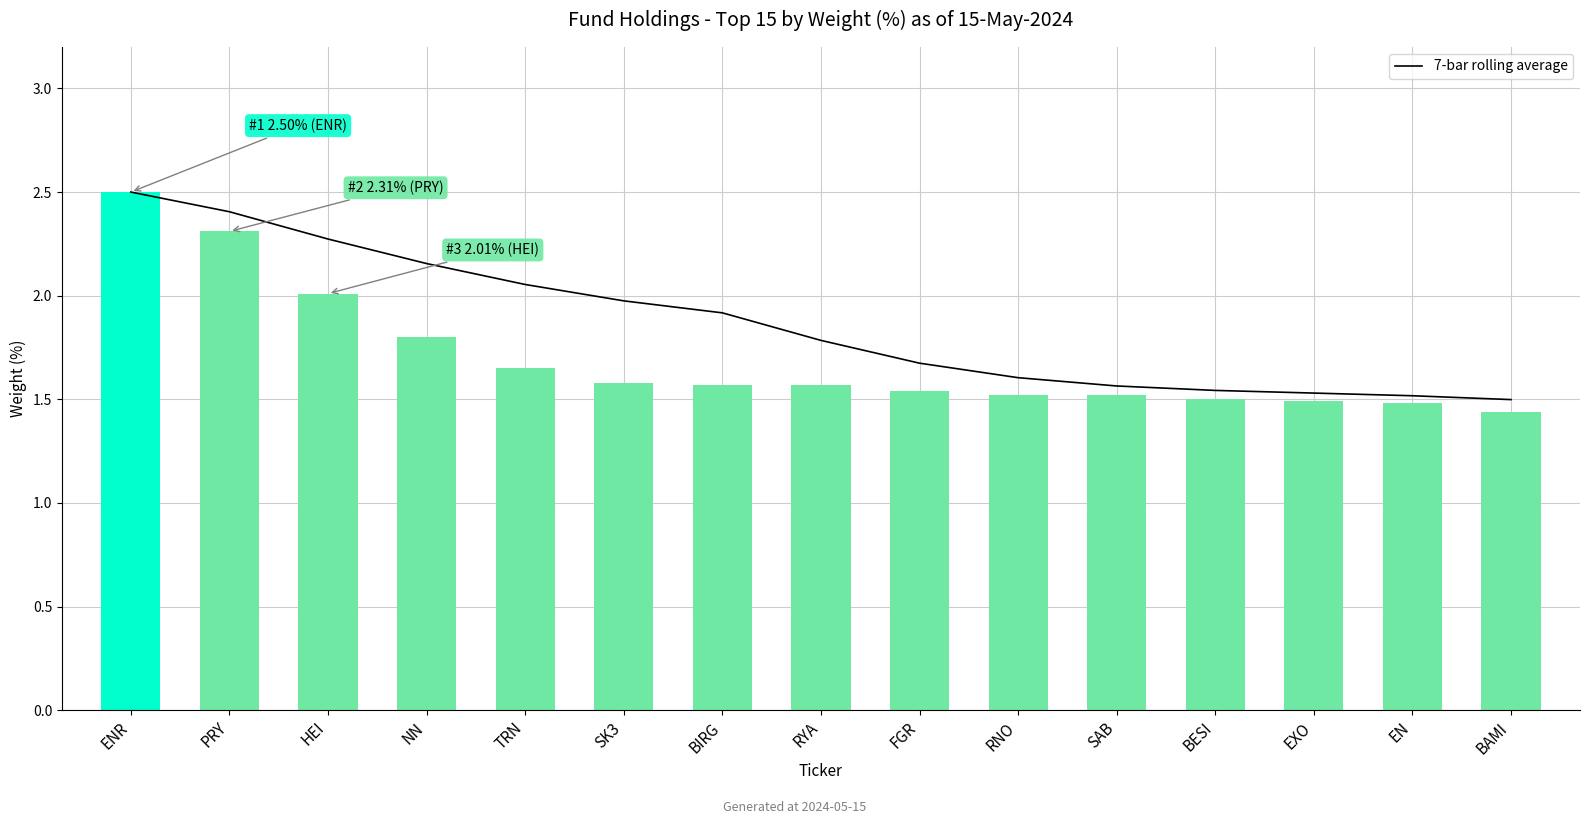

Does the chart contain any negative values?

No